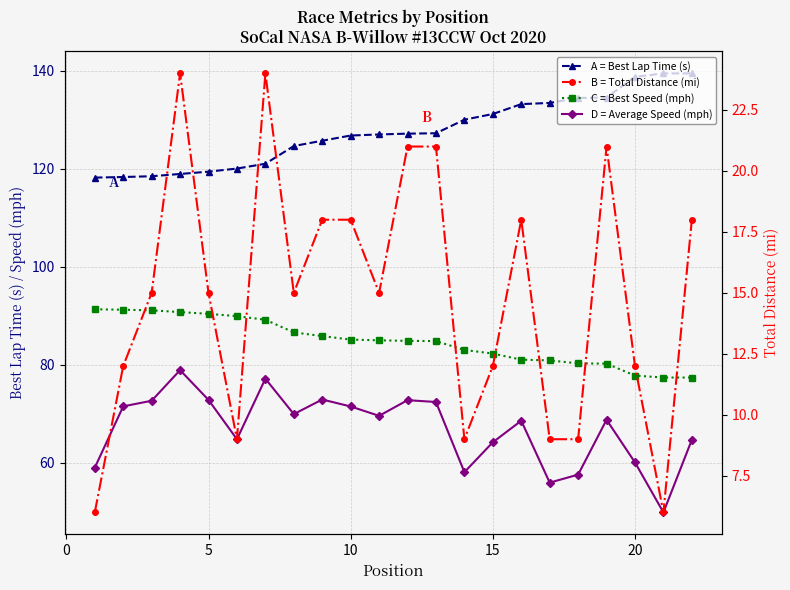

True or false: B = Total Distance (mi) and C = Best Speed (mph) intersect in this chart.

False